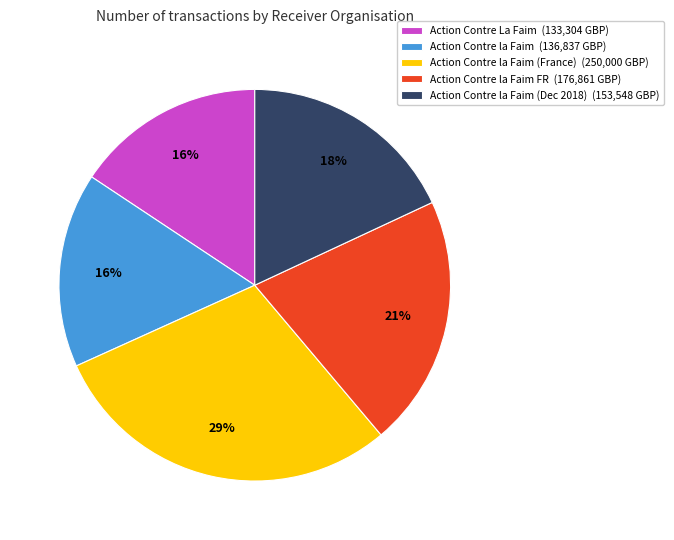

How many slices are in this pie chart?

5